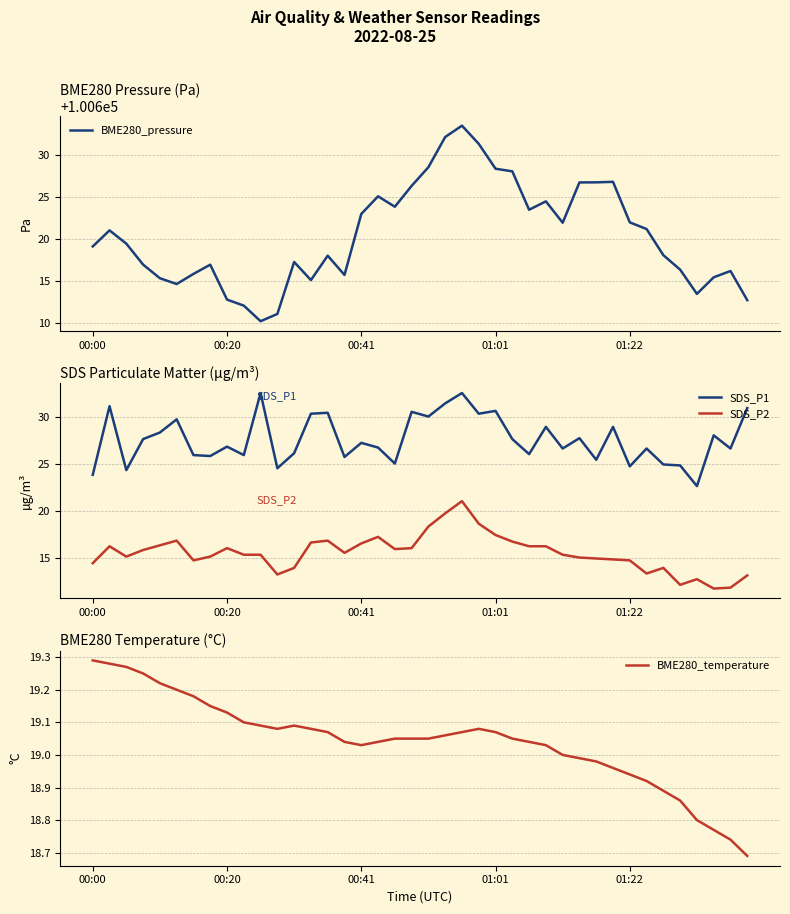

What position from the left is 37?

38